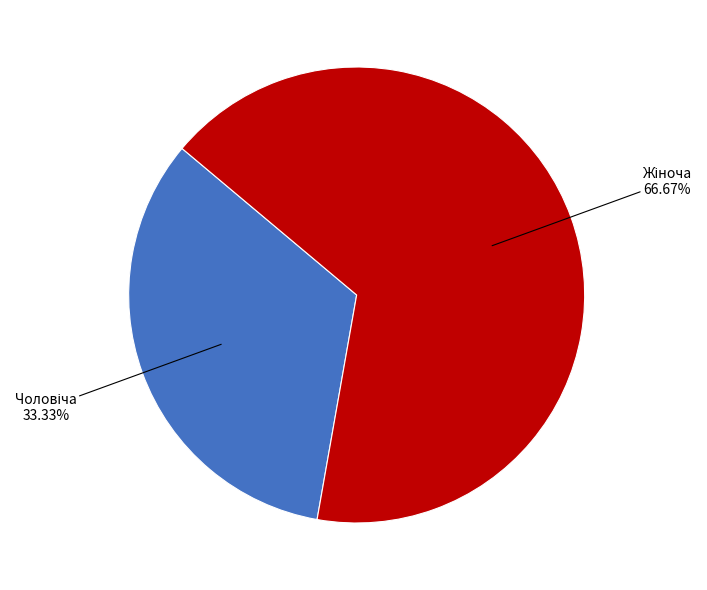

Is there any slice that represents more than half of the pie?

Yes